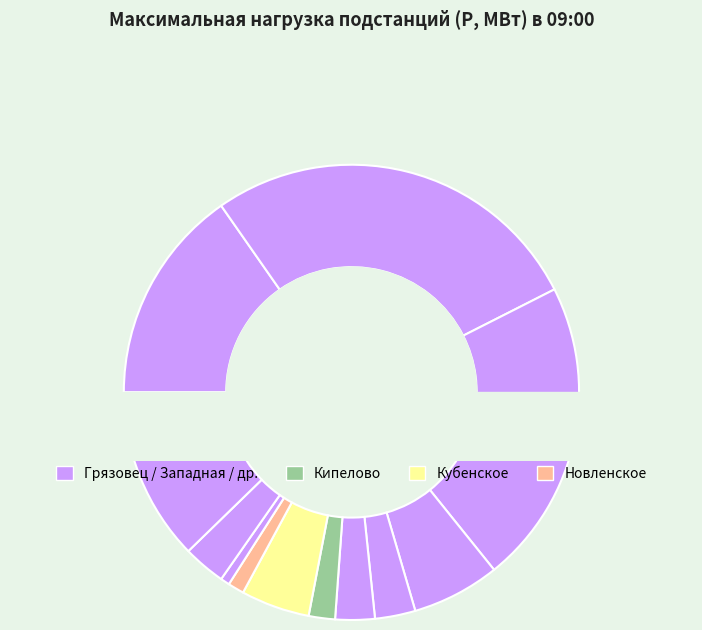

To the nearest percent, what portion does ПС Новленское represent?

1%